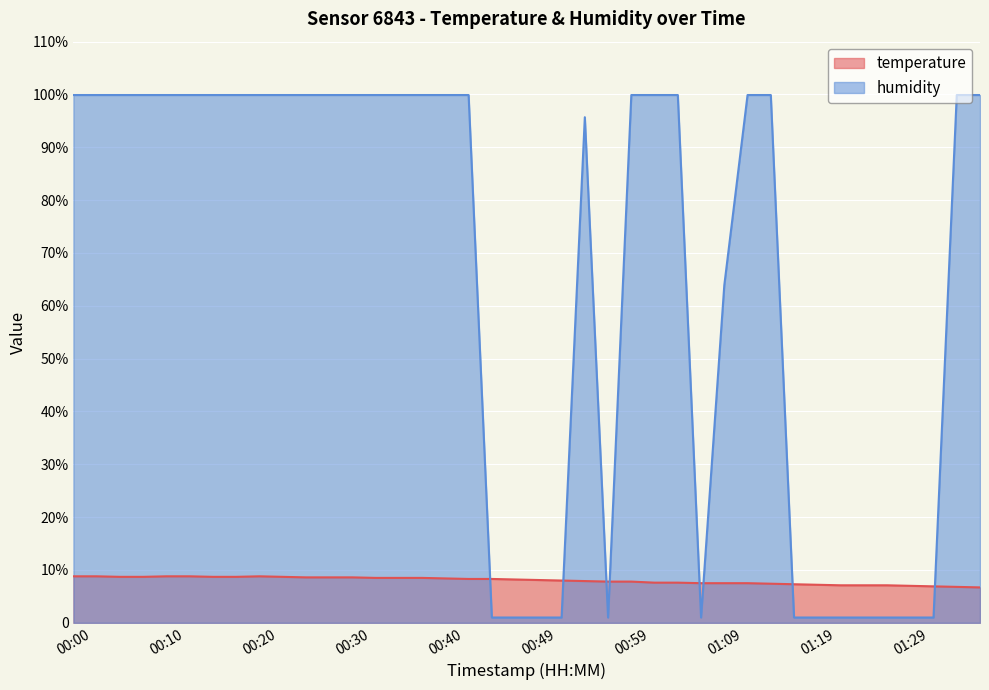

Reading left to right, extract all data points from this chart.

temperature: 00:00=8.8	00:03=8.8	00:05=8.7	00:08=8.7	00:10=8.8	00:13=8.8	00:15=8.7	00:18=8.7	00:20=8.8	00:22=8.7	00:25=8.6	00:27=8.6	00:30=8.6	00:32=8.5	00:35=8.5	00:37=8.5	00:40=8.4	00:42=8.3	00:45=8.3	00:47=8.2	00:49=8.1	00:52=8.0	00:54=7.9	00:57=7.8	00:59=7.8	01:02=7.6	01:04=7.6	01:07=7.5	01:09=7.5	01:12=7.5	01:14=7.4	01:17=7.3	01:19=7.2	01:21=7.1	01:24=7.1	01:26=7.1	01:29=7.0	01:31=6.9	01:34=6.8	01:36=6.7
humidity: 00:00=99.9	00:03=99.9	00:05=99.9	00:08=99.9	00:10=99.9	00:13=99.9	00:15=99.9	00:18=99.9	00:20=99.9	00:22=99.9	00:25=99.9	00:27=99.9	00:30=99.9	00:32=99.9	00:35=99.9	00:37=99.9	00:40=99.9	00:42=99.9	00:45=1.0	00:47=1.0	00:49=1.0	00:52=1.0	00:54=95.7	00:57=1.0	00:59=99.9	01:02=99.9	01:04=99.9	01:07=1.0	01:09=63.9	01:12=99.9	01:14=99.9	01:17=1.0	01:19=1.0	01:21=1.0	01:24=1.0	01:26=1.0	01:29=1.0	01:31=1.0	01:34=99.9	01:36=99.9